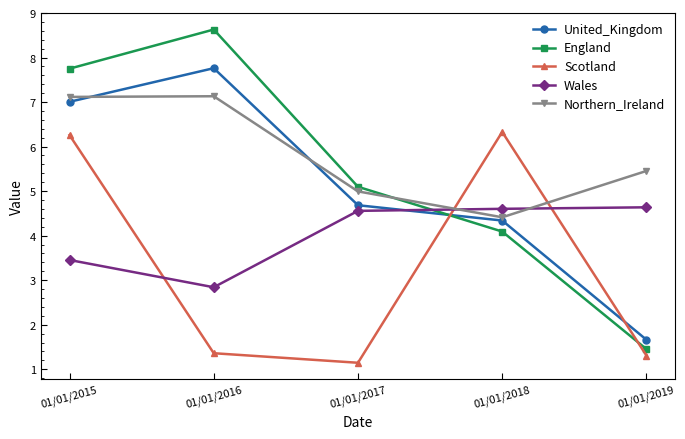

What is the value of the Wales point at the 3rd from the left?

4.6